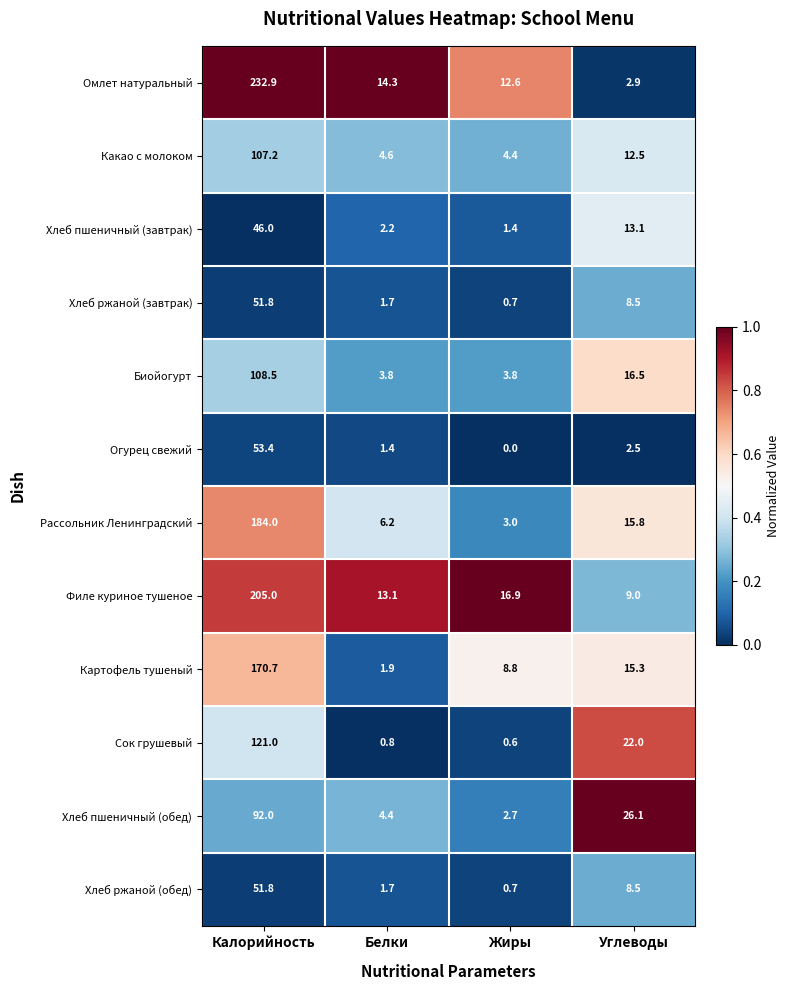

At which label does Картофель тушеный first exceed 15?

Калорийность